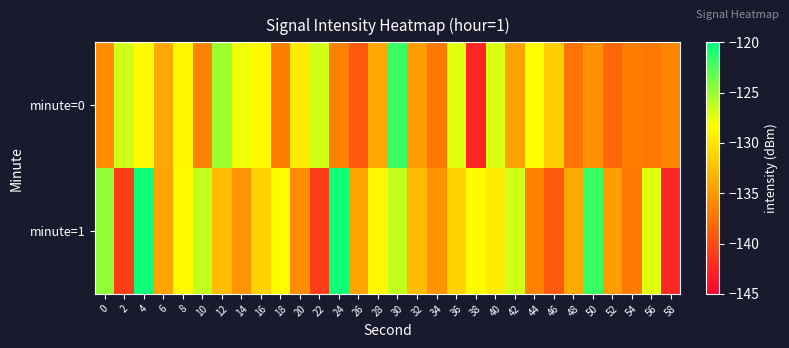

Rank the series by their average value, from lowest to highest.

minute=0, minute=1